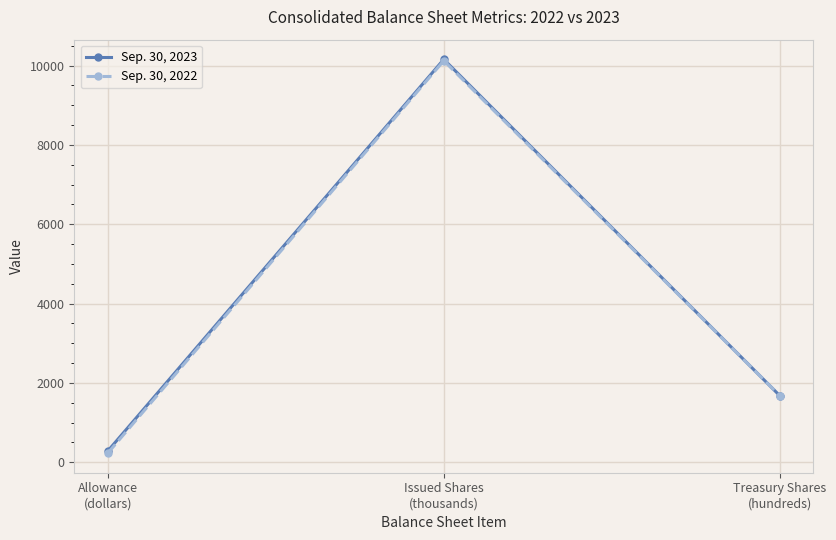

True or false: Sep. 30, 2022 has a value of 1679.0 at Treasury Shares
(hundreds).

True